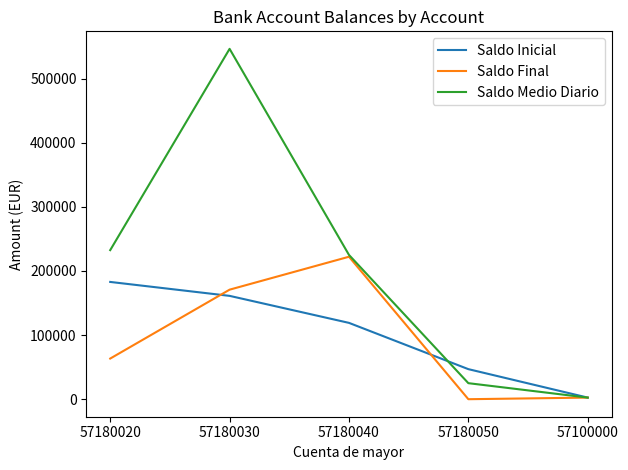

What is the difference between the Saldo Final values at 57100000 and 57180050?

2500.0